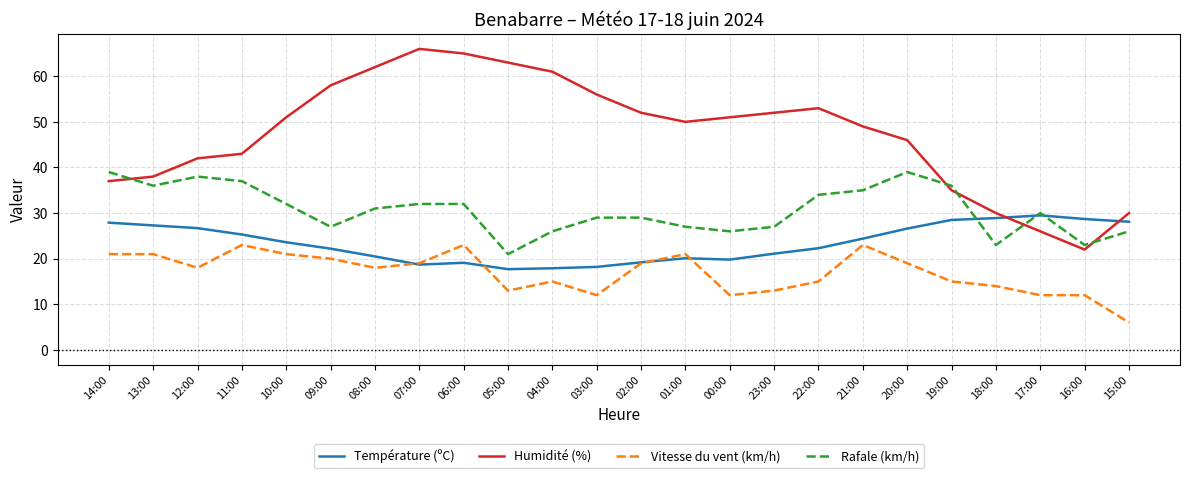

In Humidité (%), how many points are higher than both neighbors (excluding endpoints)?

2